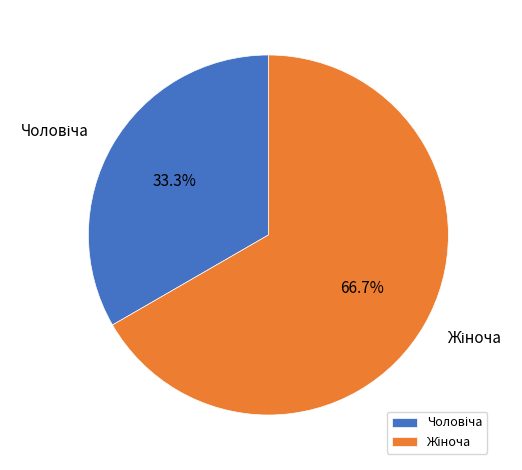

Is there any slice that represents more than half of the pie?

Yes